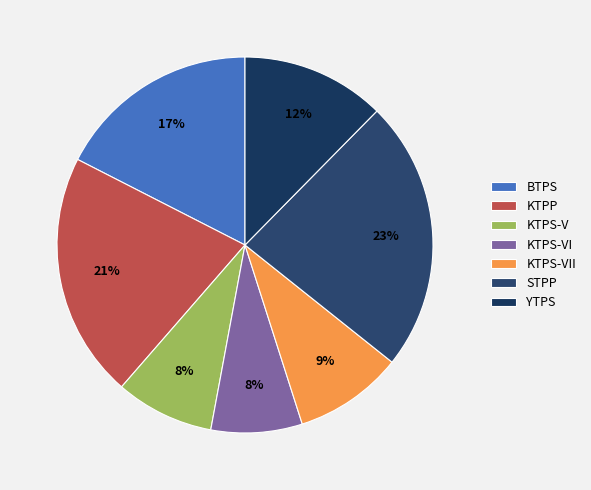

True or false: KTPS-VII accounts for 3% of the total.

False